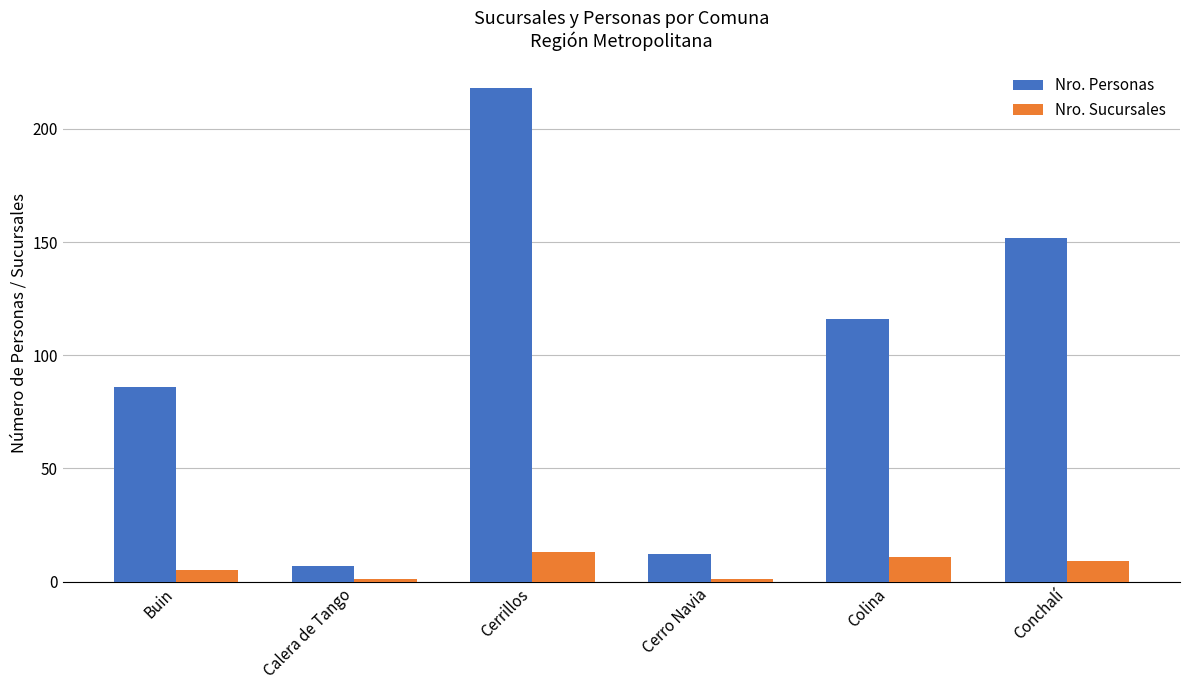

Is it true that Nro. Sucursales equals 11 at Colina?

True